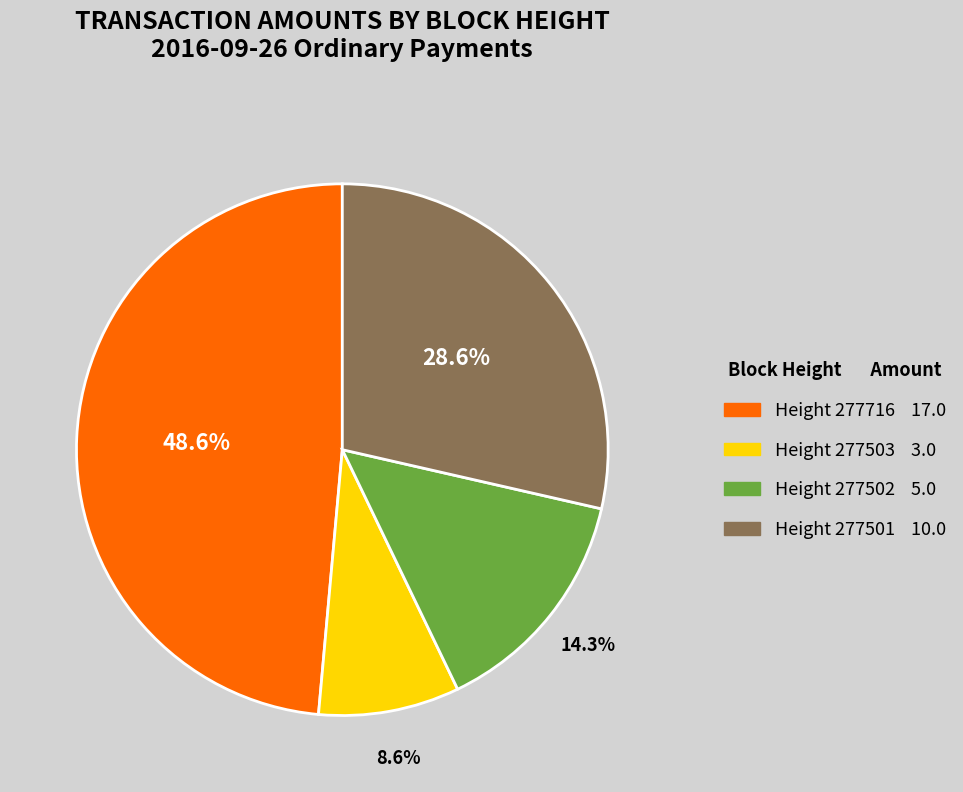

Does any single category account for the majority?

No